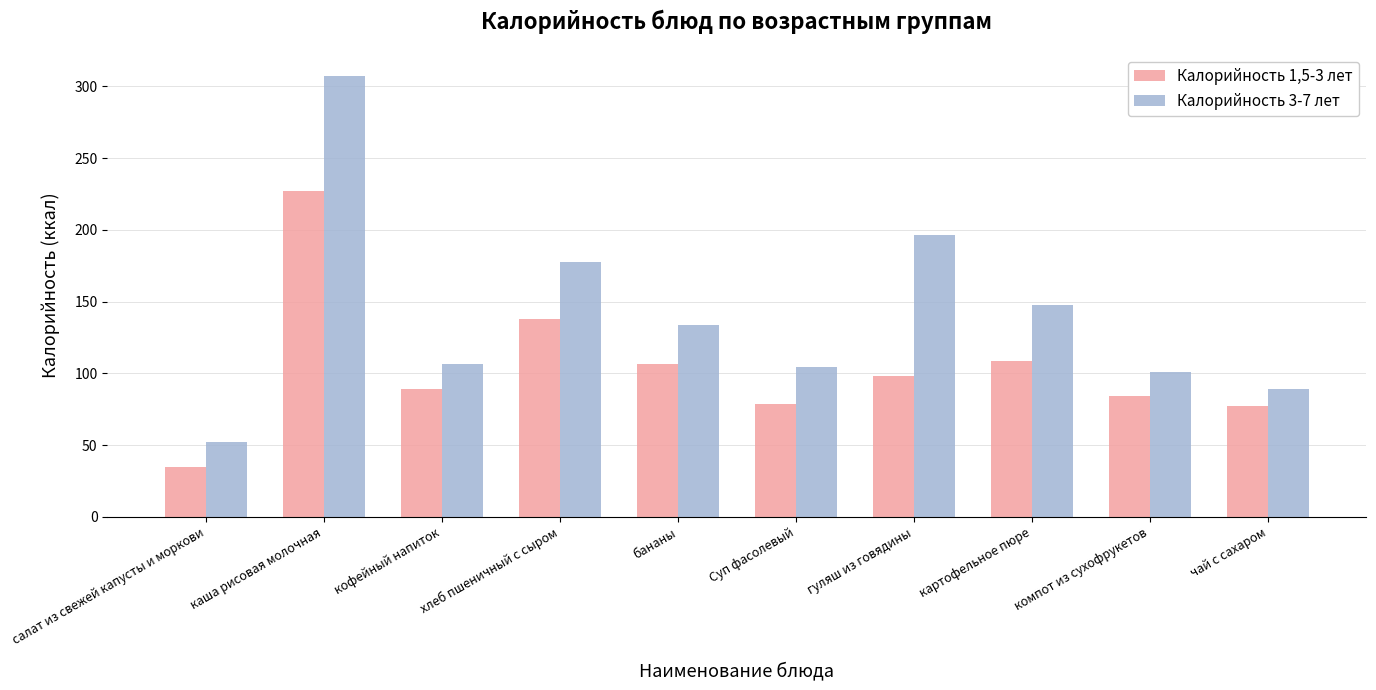

What is the average value of the Калорийность 1,5-3 лет series?

104.2